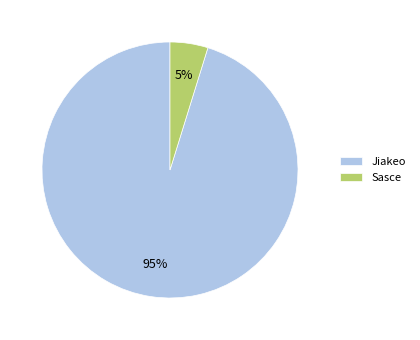

The Jiakeo slice represents 95% of the pie. True or false?

True